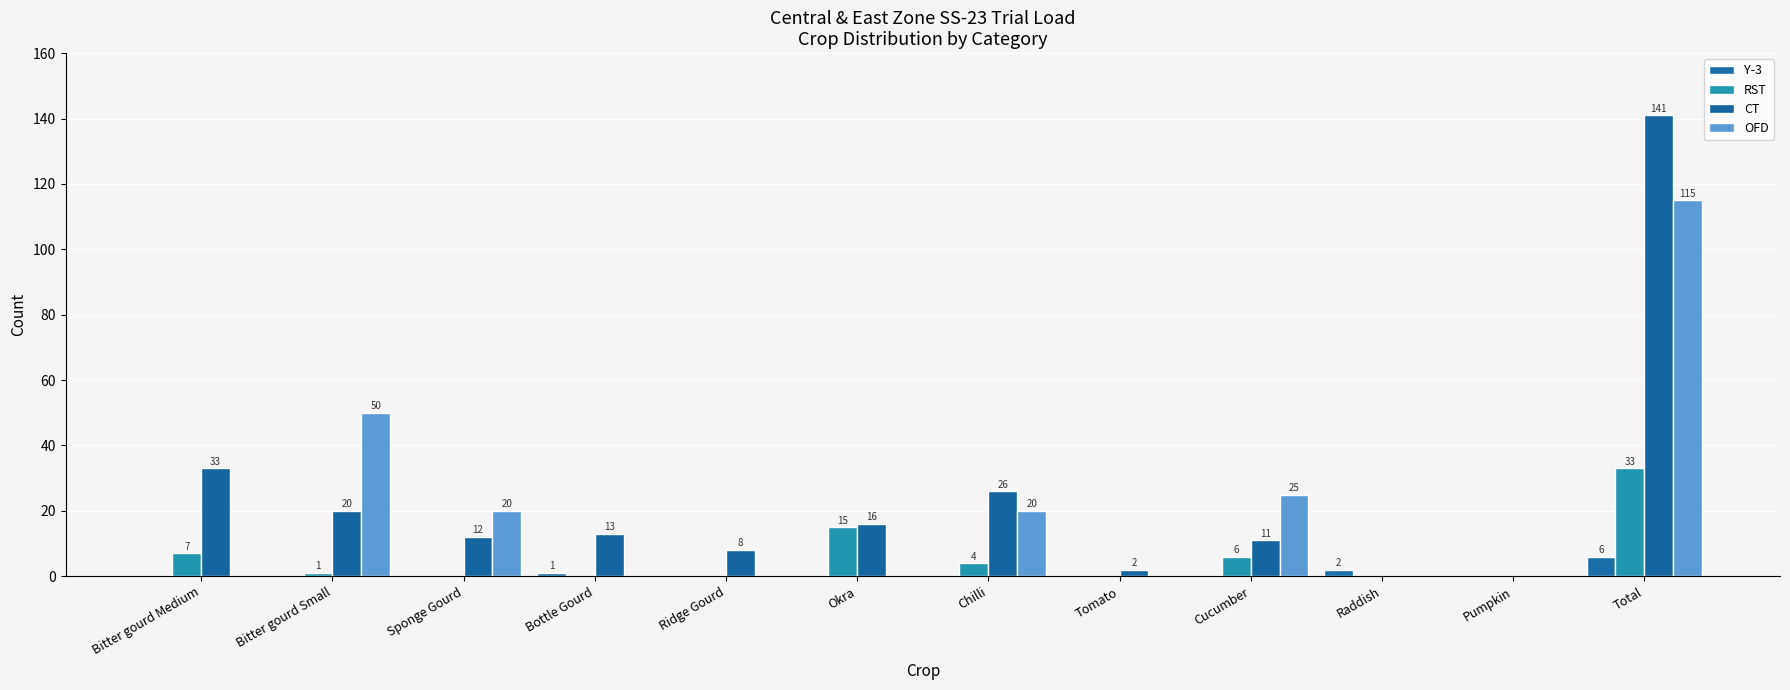

At which category is the sum across all series the highest?

Total